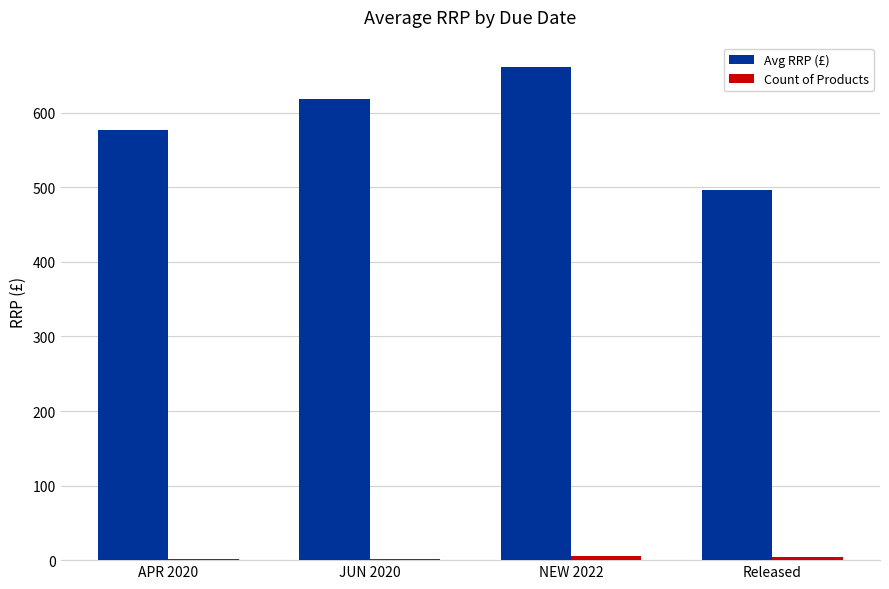

Between APR 2020 and NEW 2022, which series saw the biggest shift?

Avg RRP (£)